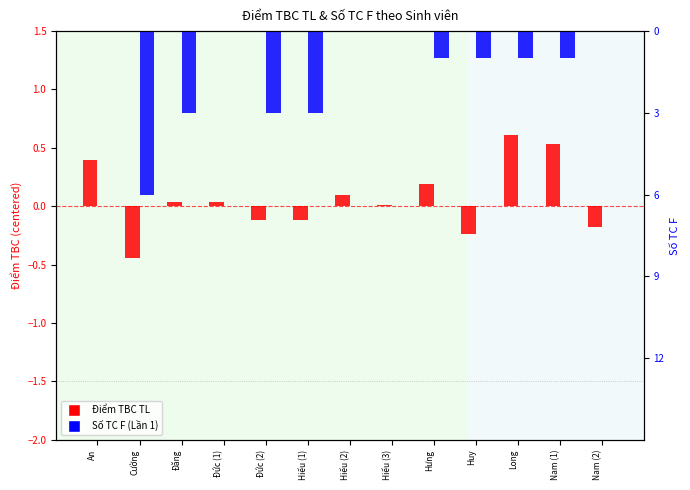

Count the number of categories in the chart.

13